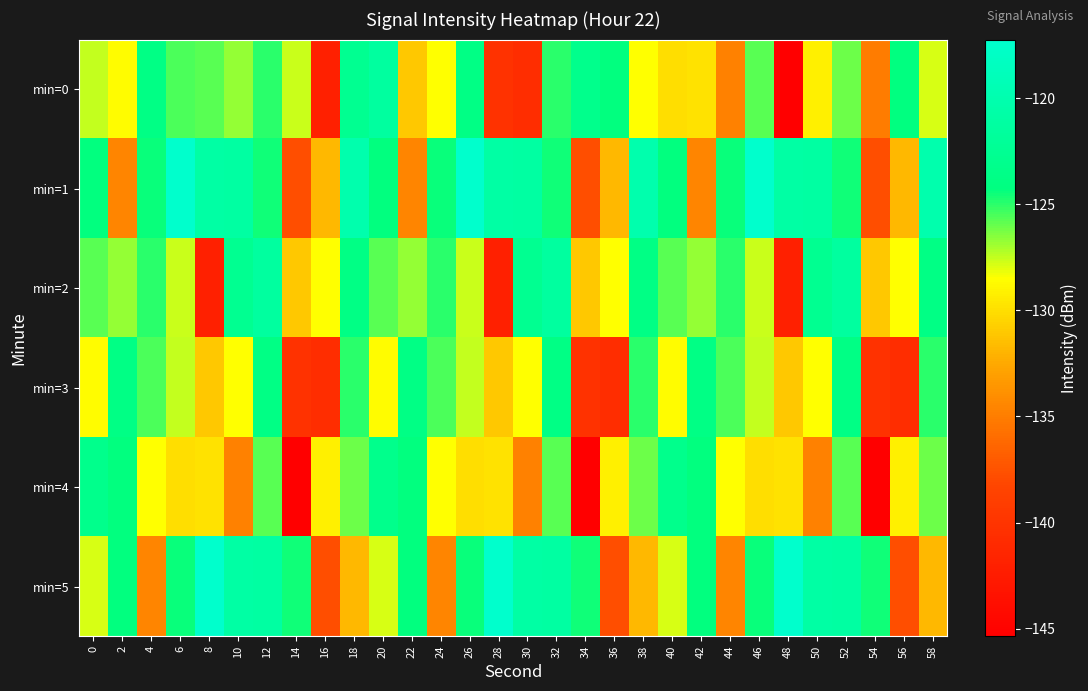

At 26, list the series in order from smallest to largest.

min=4, min=2, min=3, min=5, min=0, min=1